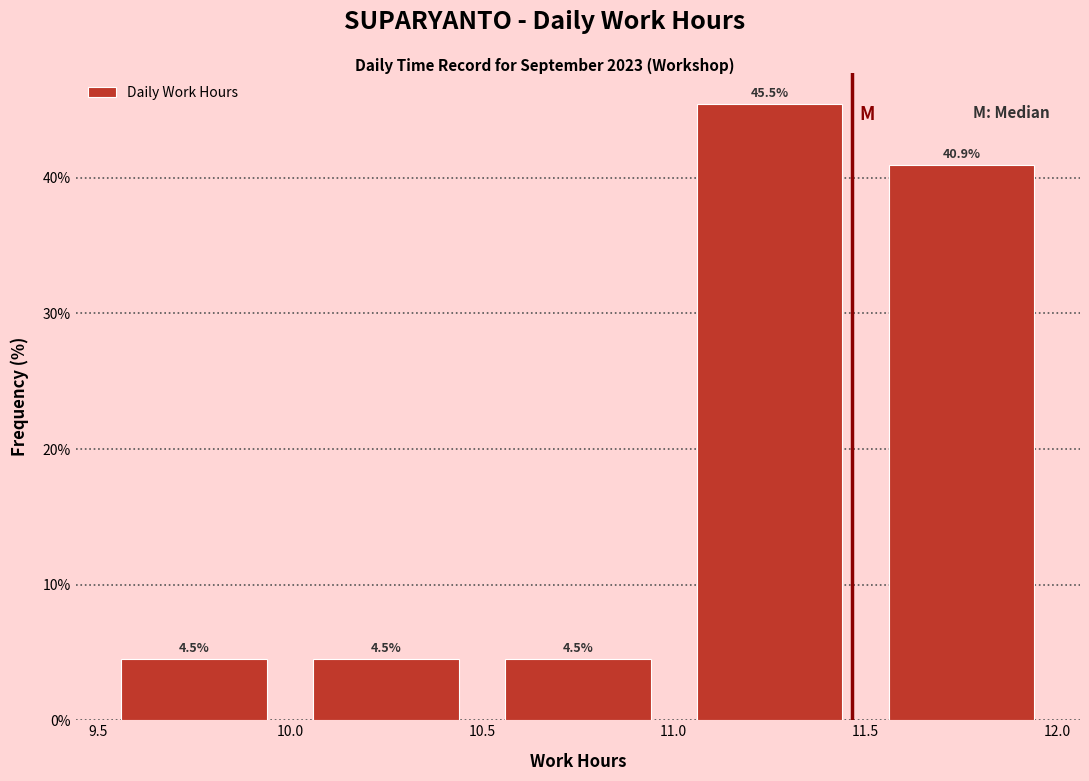

What is the height of the bar covering 9.5 to 10.0 on the x-axis?

4.5